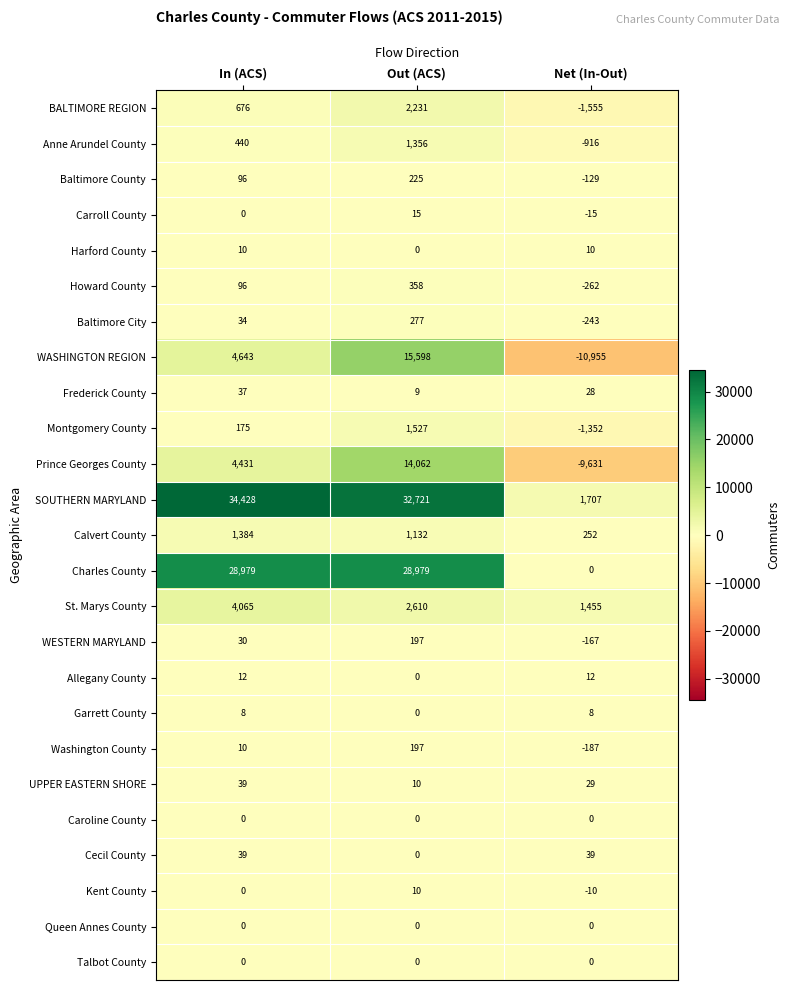

What is the difference between the highest and lowest values at In (ACS)?

34428